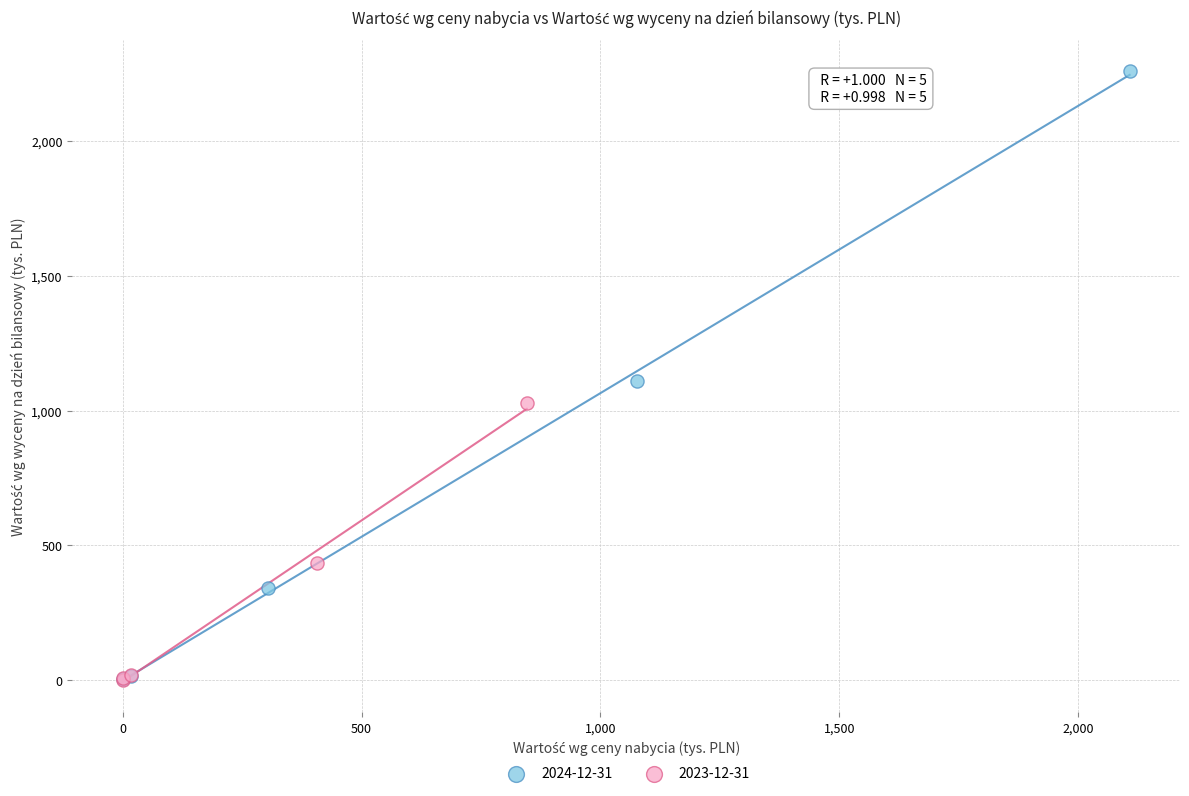

Which series has the largest Y range (max minus min)?

2024-12-31